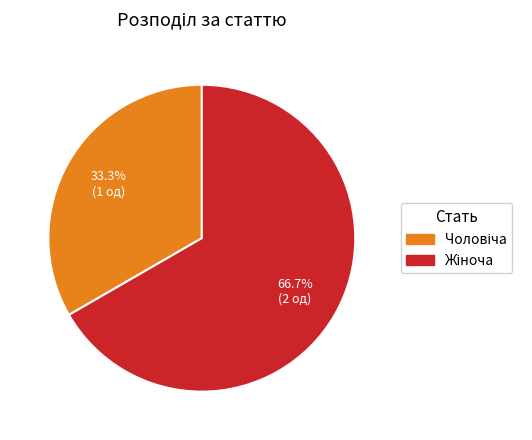

Is there a majority slice in this chart?

Yes